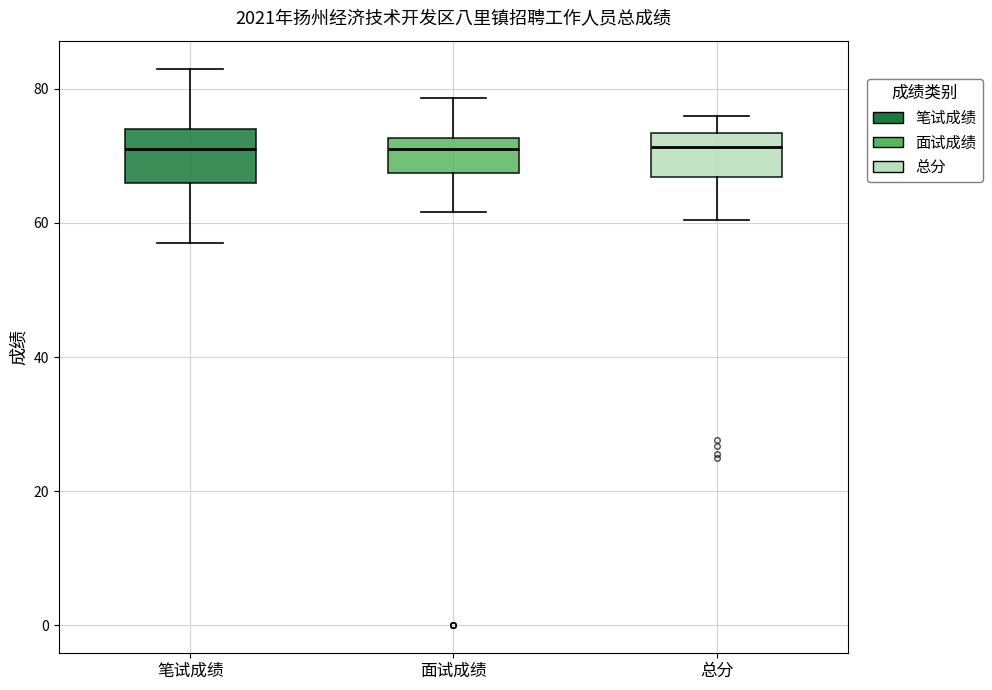

Where is the upper edge of the box for 总分 on the y-axis? The values are not printed on the chart, so give them approximately, as read against the axis.

74